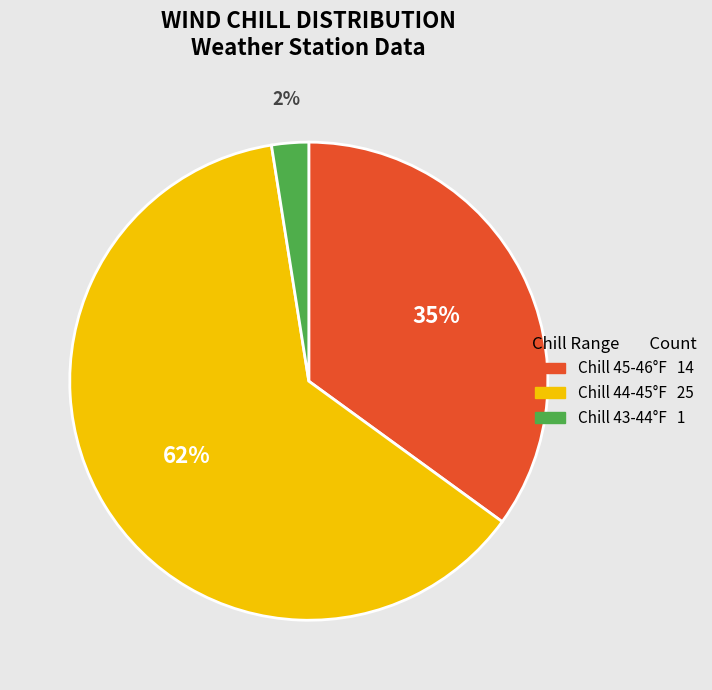

To the nearest percent, what is the average slice percentage?

33%